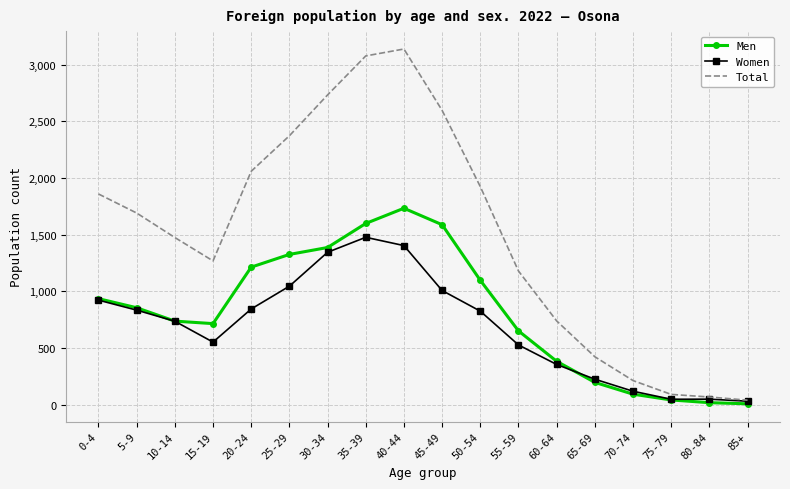

What is the difference between the highest and lowest values at 55-59?

652